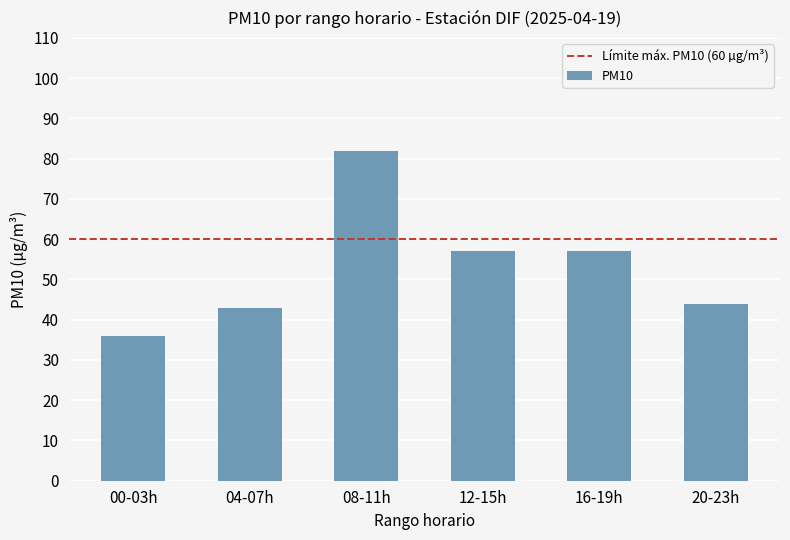

What is the sum of all values?

319